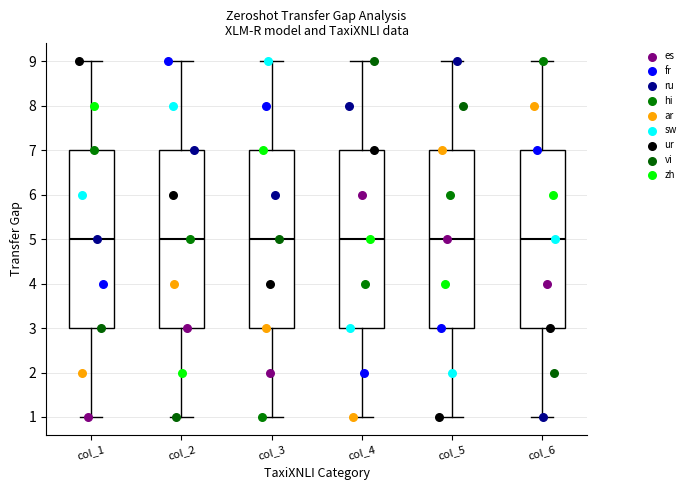

Where does the median line of the box for col_6 sit on the y-axis? The values are not printed on the chart, so give them approximately, as read against the axis.

5